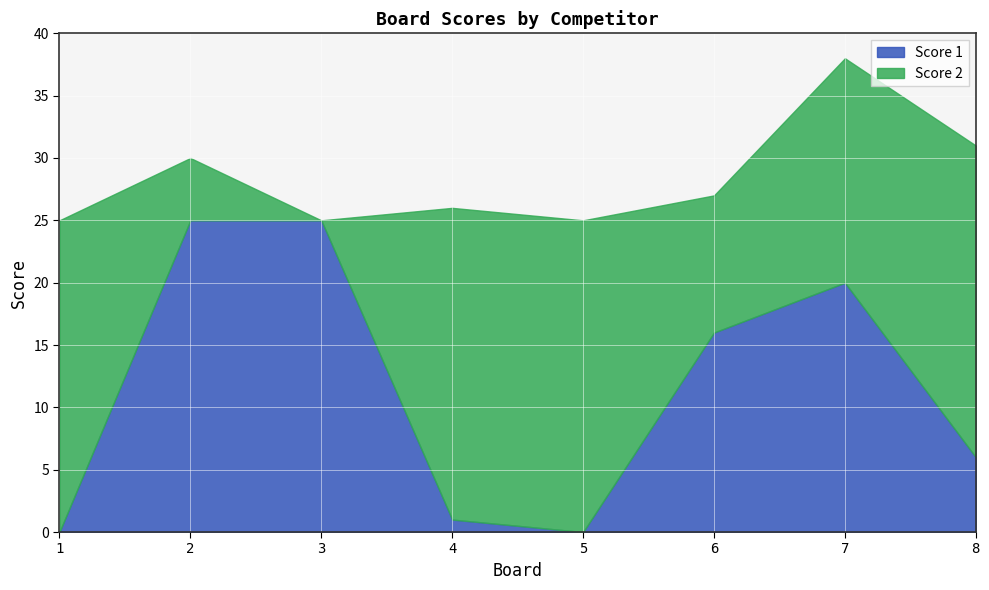

At which category is the sum across all series the highest?

7